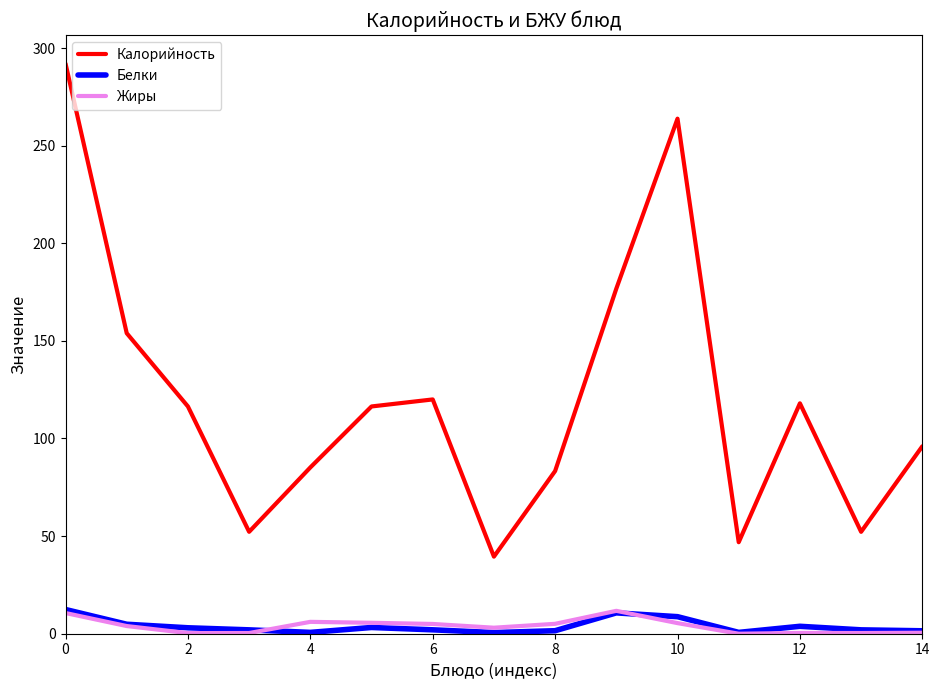

True or false: Калорийность and Жиры cross at least once.

False